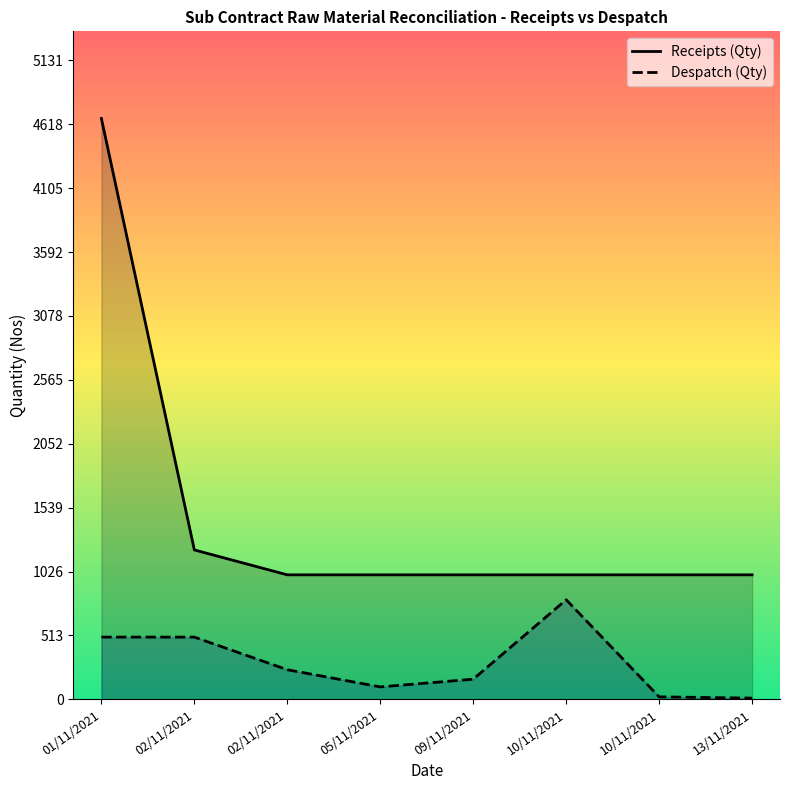

Where is the first local minimum for Despatch (Qty)?

05/11/2021